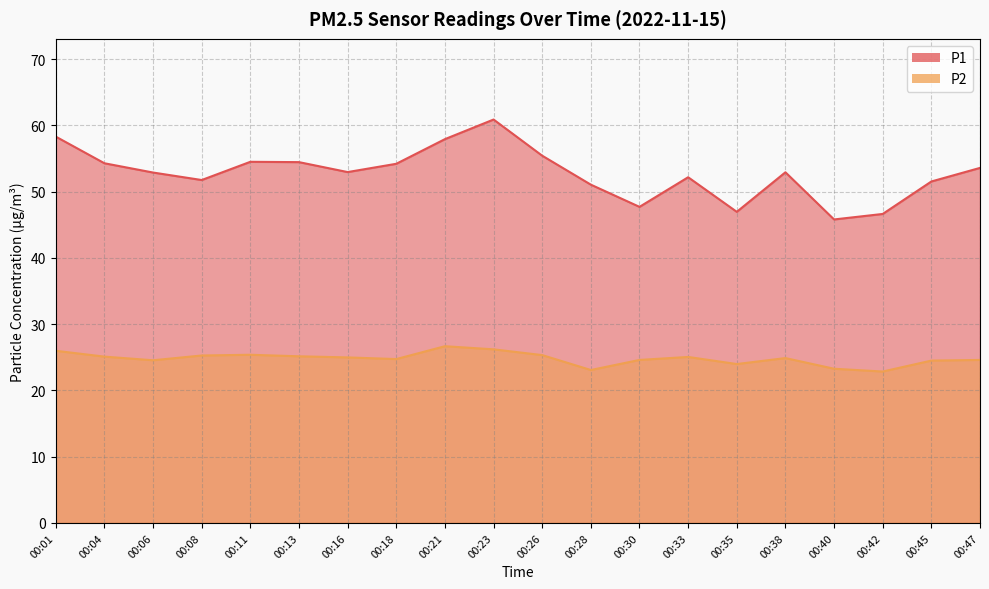

How many interior local peaks does the P1 series have?

4